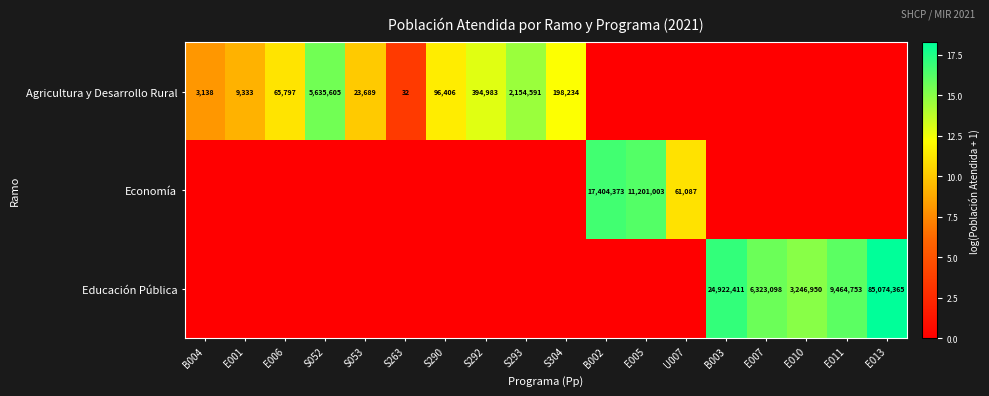

Is it true that Educación Pública equals 10546231 at E007?

False